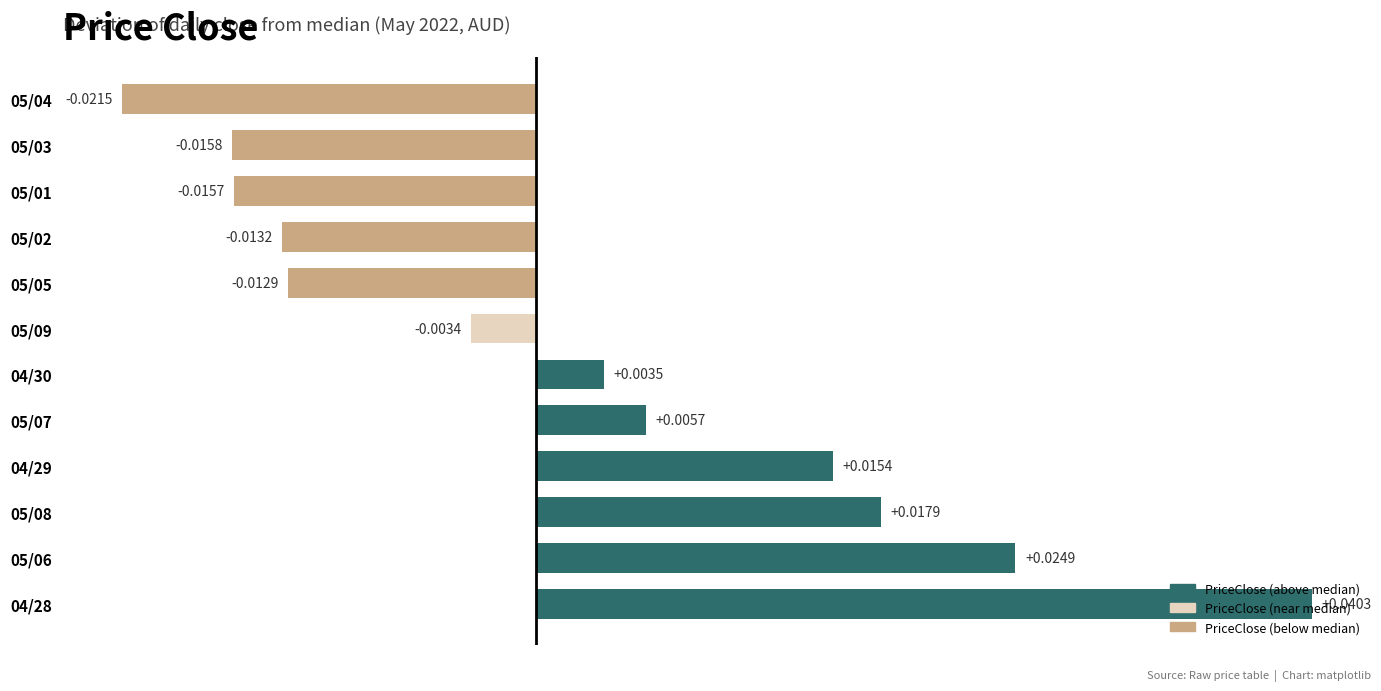

Which has a higher value, 05/07 or 04/30?

05/07